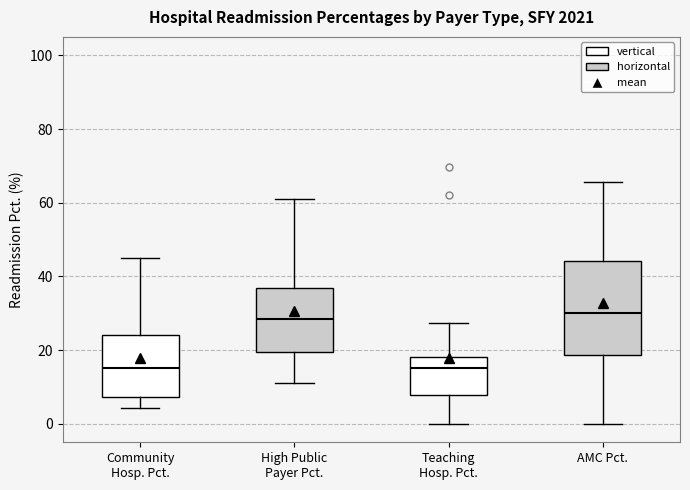

Reading left to right, read every box against the y-axis: the position of its median line, the range the box covers, and the ends of its whiskers. The values are not printed on the chart, so give them approximately, as read against the axis.

Community Hosp. Pct.: median 16, box 8 to 24, whiskers 4 to 44
High Public Payer Pct.: median 28, box 20 to 36, whiskers 12 to 62
Teaching Hosp. Pct.: median 16, box 8 to 18, whiskers 0 to 28
AMC Pct.: median 30, box 18 to 44, whiskers 0 to 66